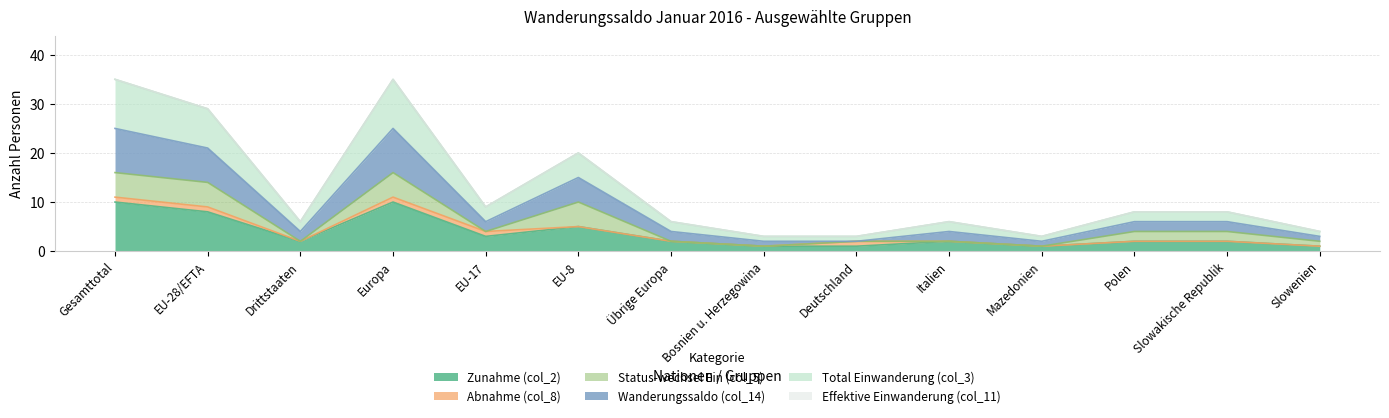

What is the difference between the second highest and minimum values in the Total Einwanderung (col_3) series?

32